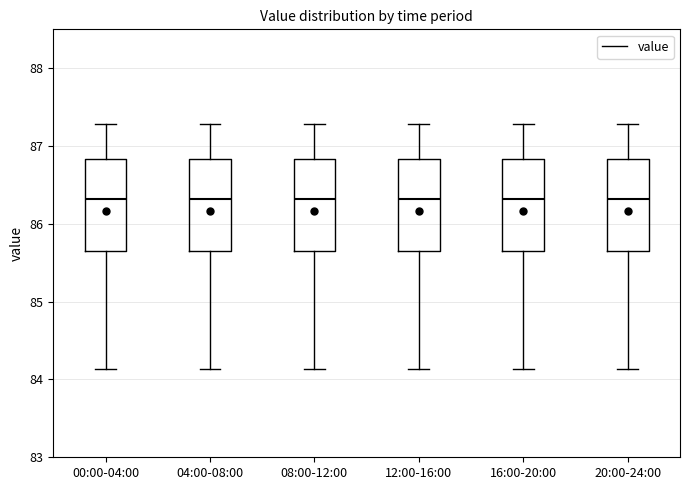

Reading left to right, transcribe this box plot: for each box, give where its median line is, the range the box spans, and where its two whiskers end, as read against the y-axis. The values are not printed on the chart, so give them approximately, as read against the axis.

00:00-04:00: median 86.3, box 85.7 to 86.8, whiskers 84.1 to 87.3
04:00-08:00: median 86.3, box 85.7 to 86.8, whiskers 84.1 to 87.3
08:00-12:00: median 86.3, box 85.7 to 86.8, whiskers 84.1 to 87.3
12:00-16:00: median 86.3, box 85.7 to 86.8, whiskers 84.1 to 87.3
16:00-20:00: median 86.3, box 85.7 to 86.8, whiskers 84.1 to 87.3
20:00-24:00: median 86.3, box 85.7 to 86.8, whiskers 84.1 to 87.3